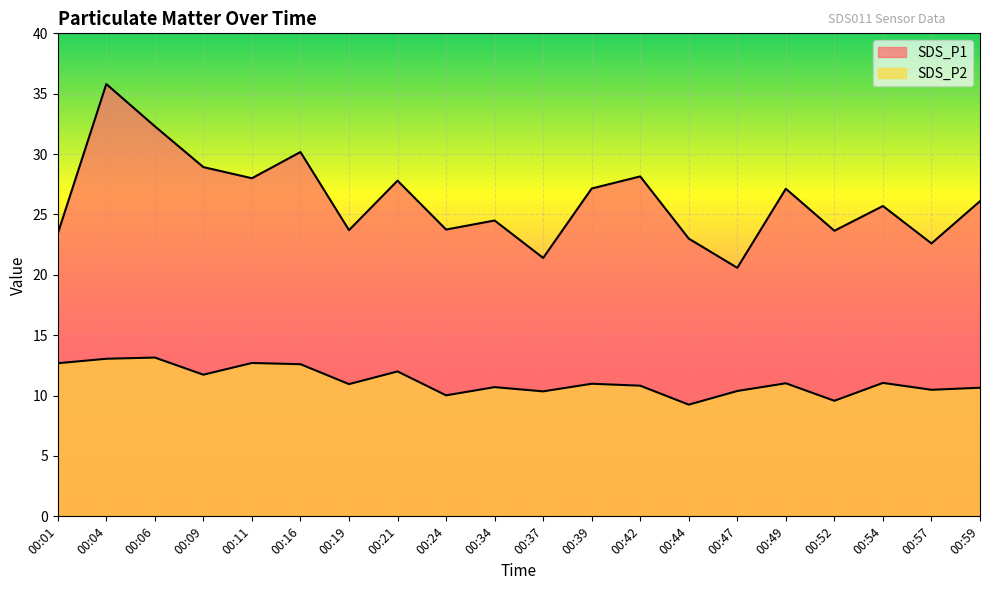

Where is the first local maximum for SDS_P2?

00:06